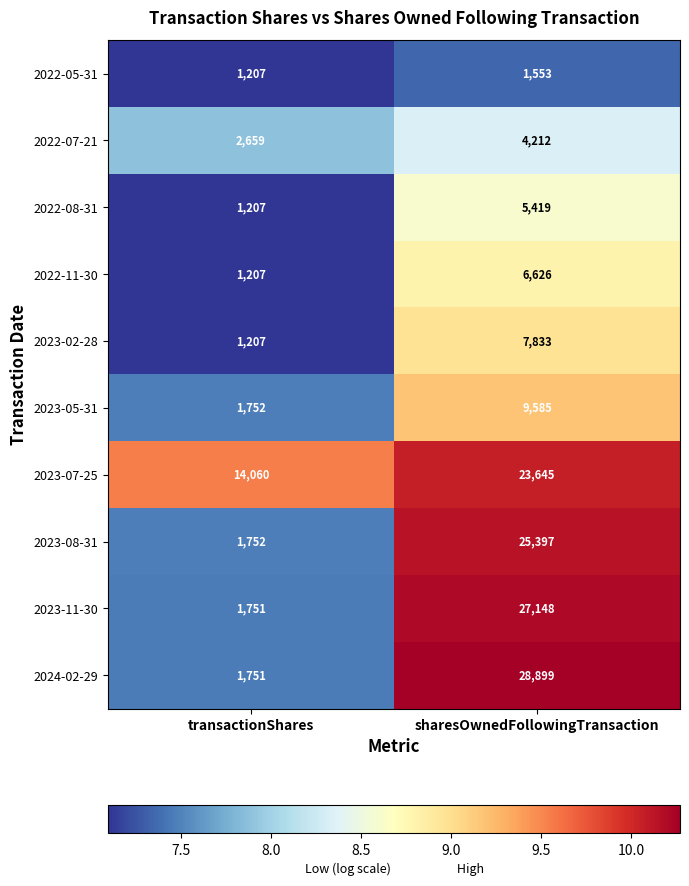

Which label corresponds to the smallest value in the chart?

transactionShares